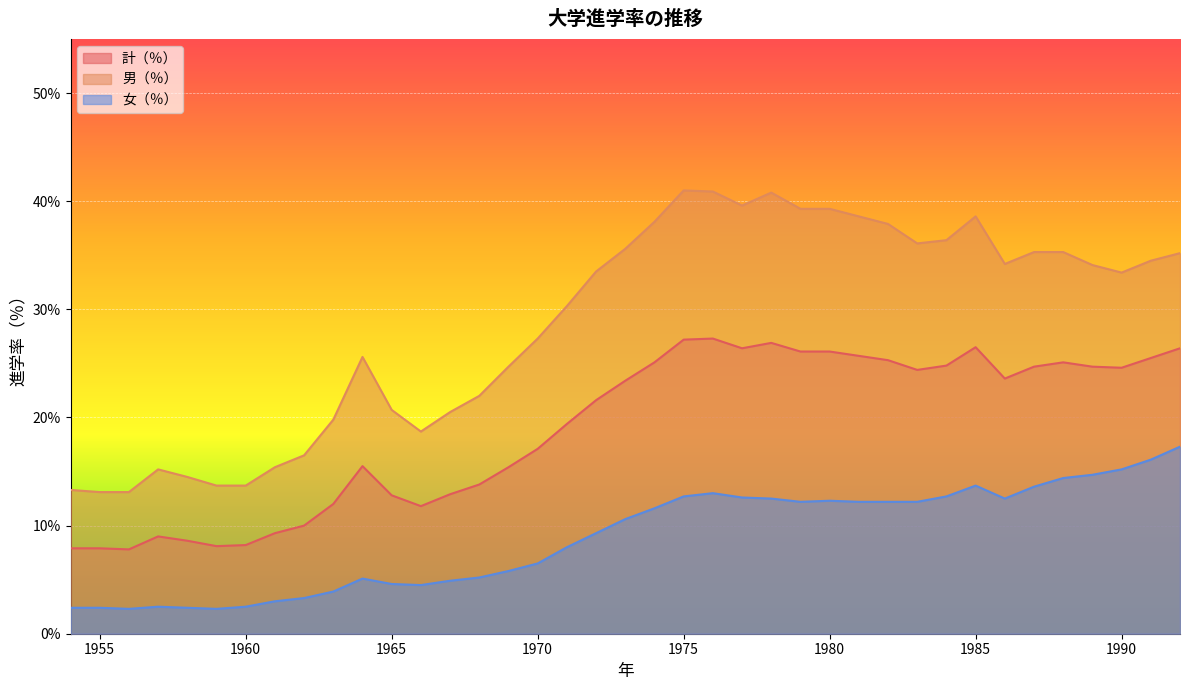

Is it true that 男（％） equals 27.3 at 1970?

True